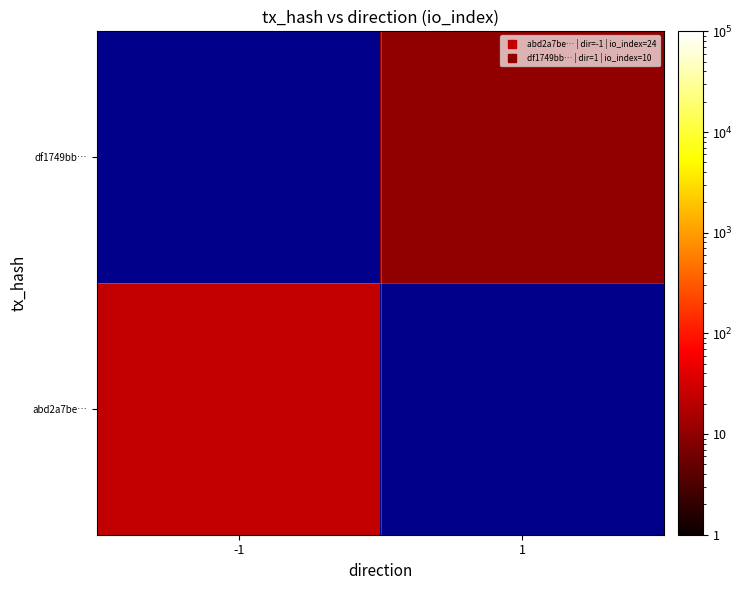

At which label is abd2a7be… closest to 24?

-1